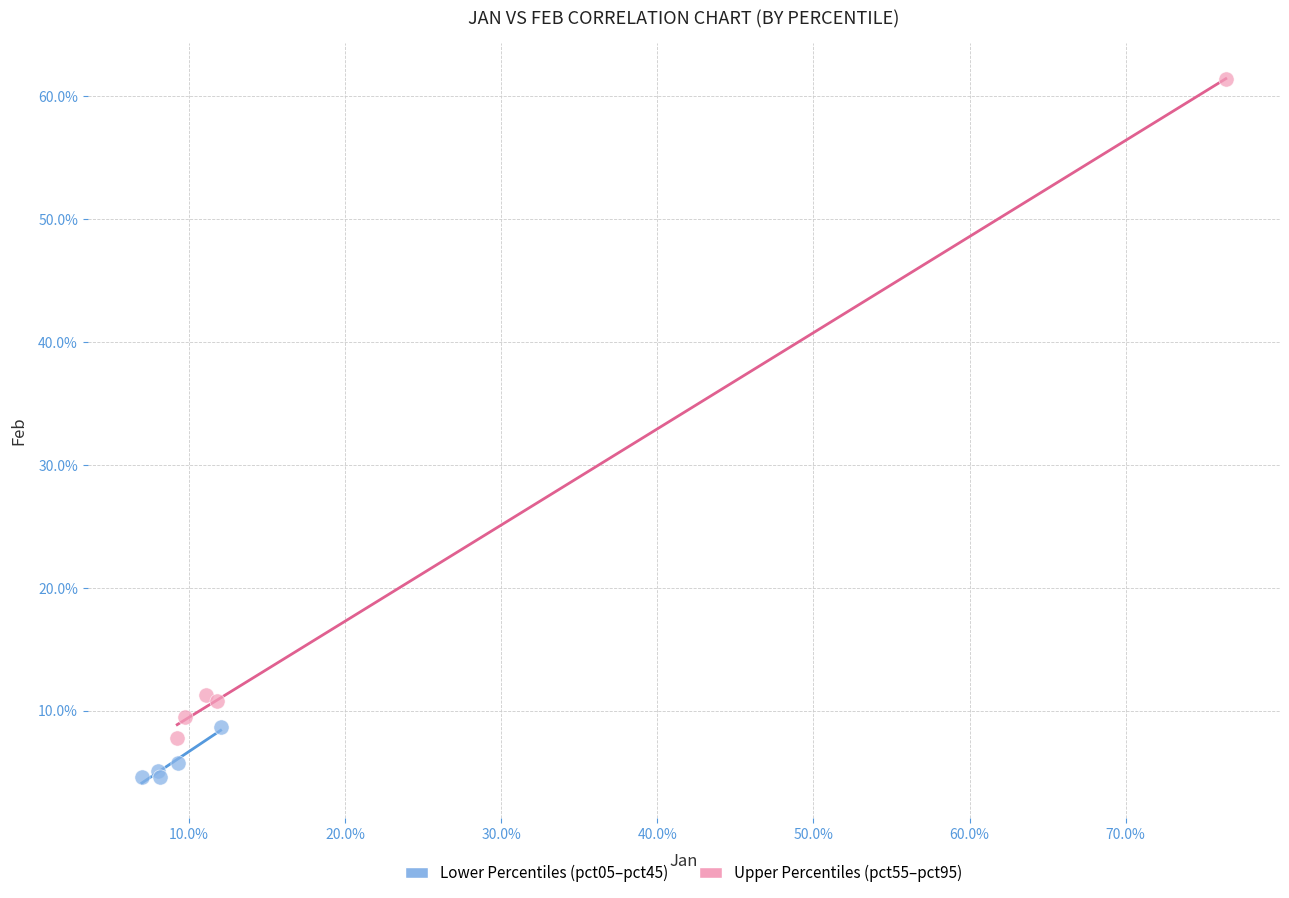

What are all the series names shown in the legend?

Lower Percentiles (pct05–pct45), Upper Percentiles (pct55–pct95)